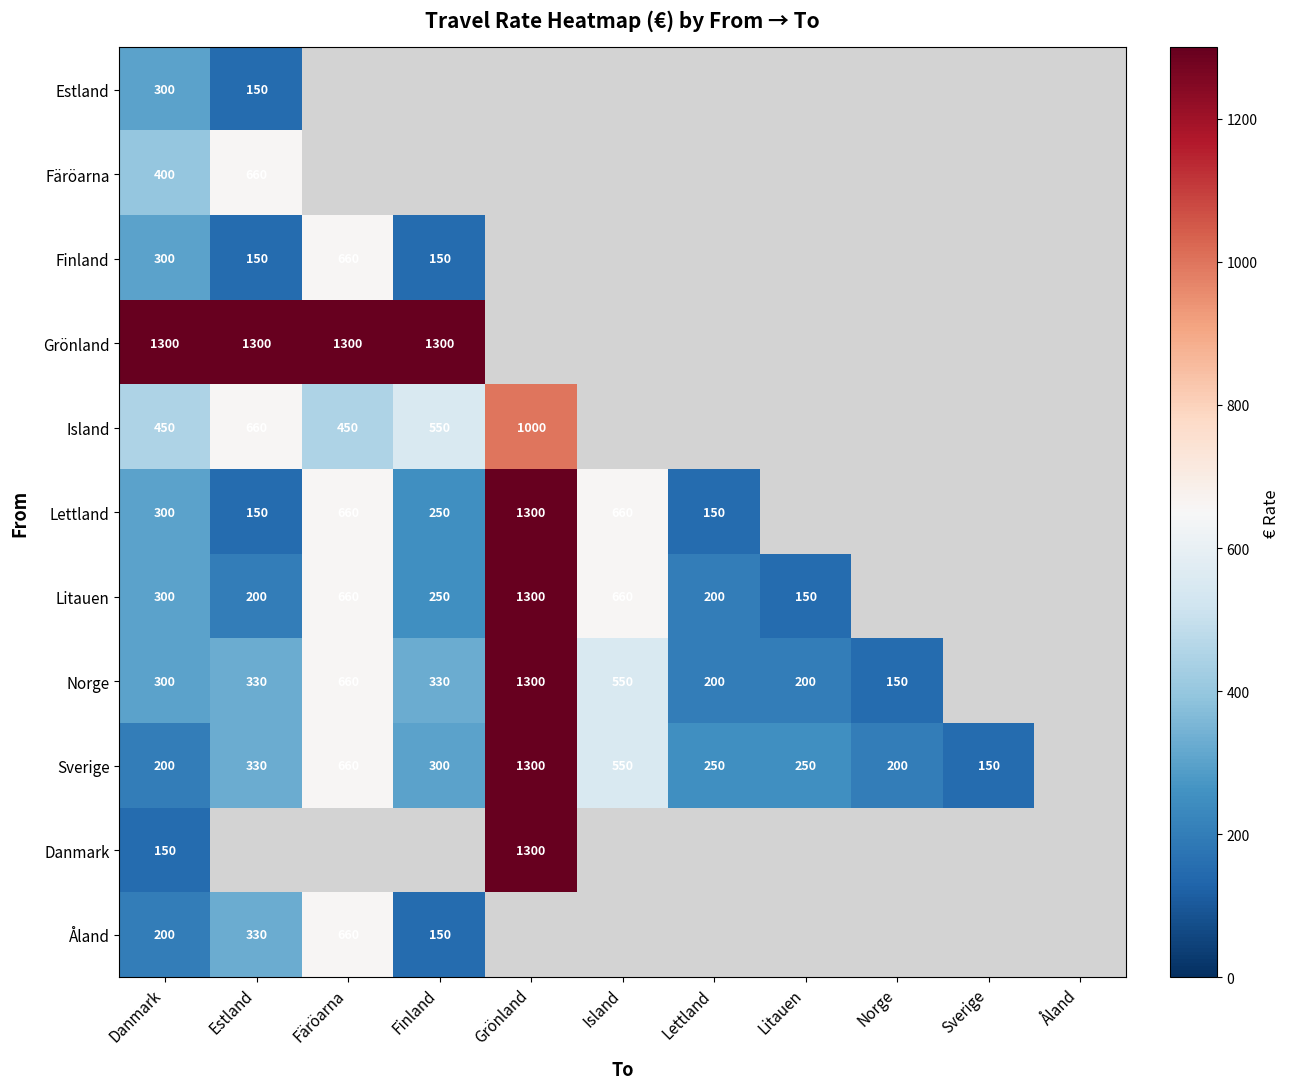

Which series has the largest range (max minus min)?

Lettland